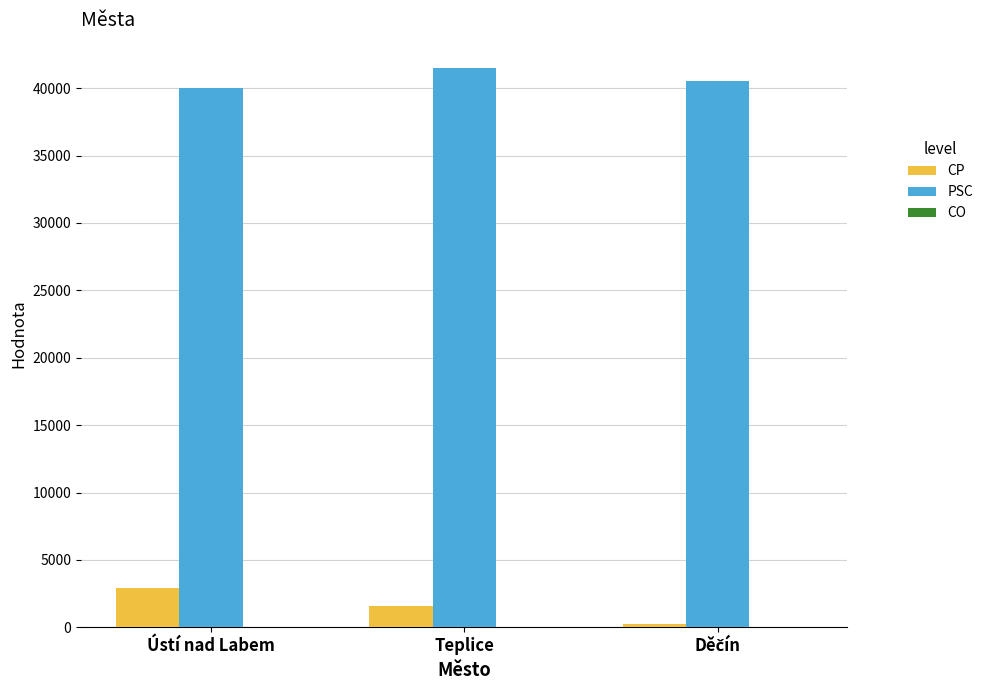

Is it true that PSC equals 57005 at Teplice?

False